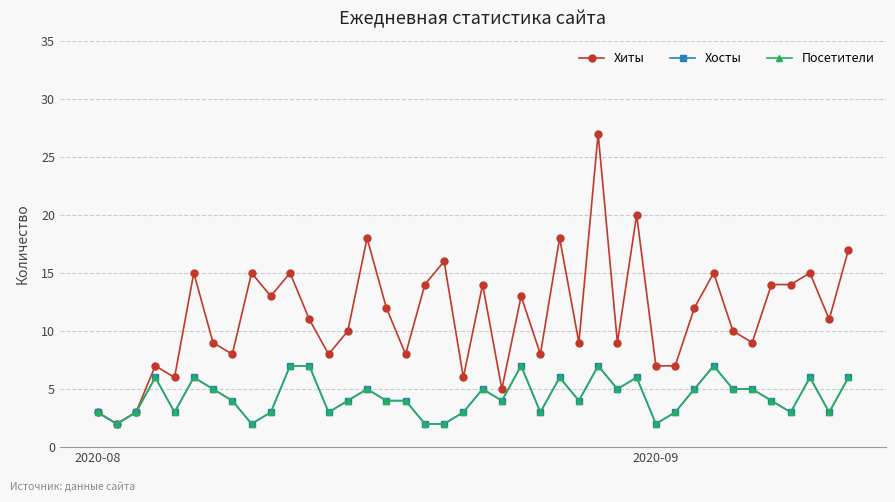

Does the chart have visible grid lines?

Yes